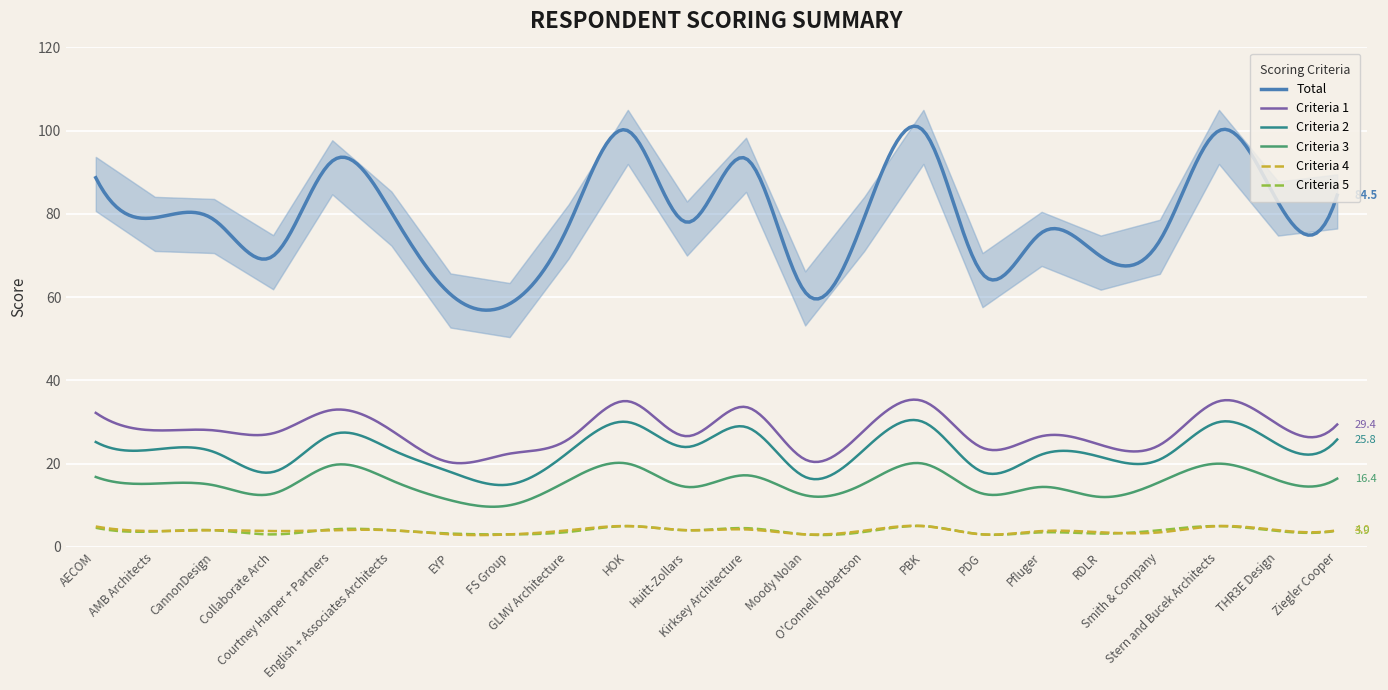

True or false: Criteria 5 has a value of 0.8 at EYP.

False